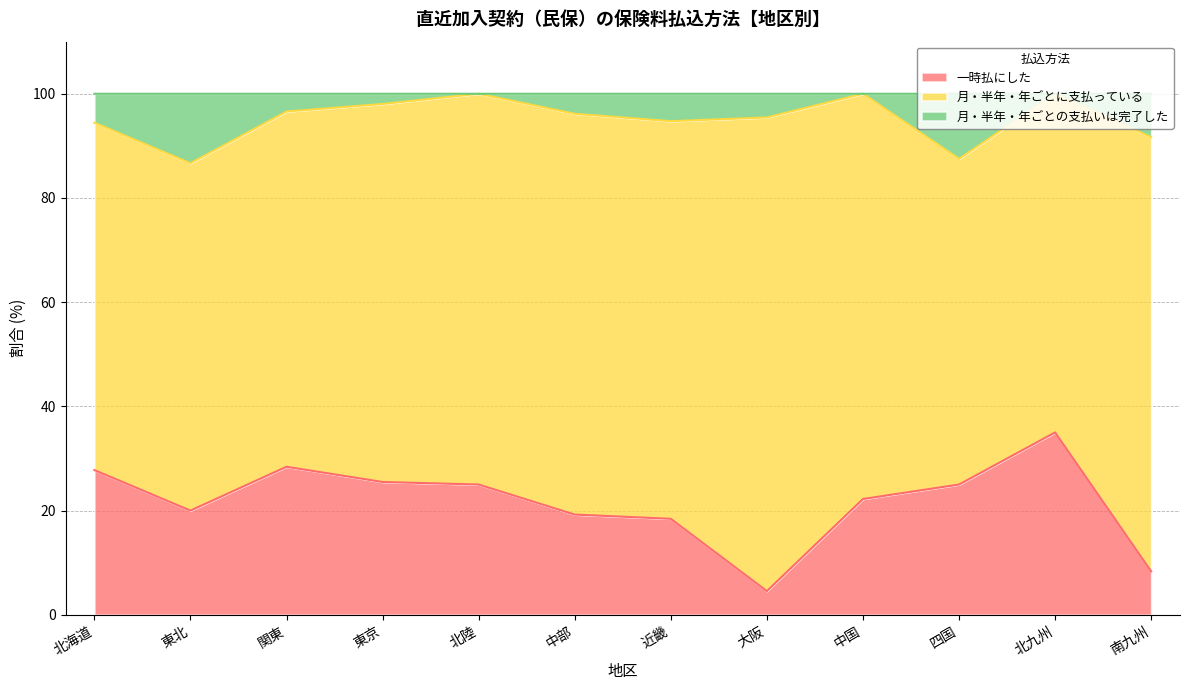

What is the total value across all series at 南九州?

100.0